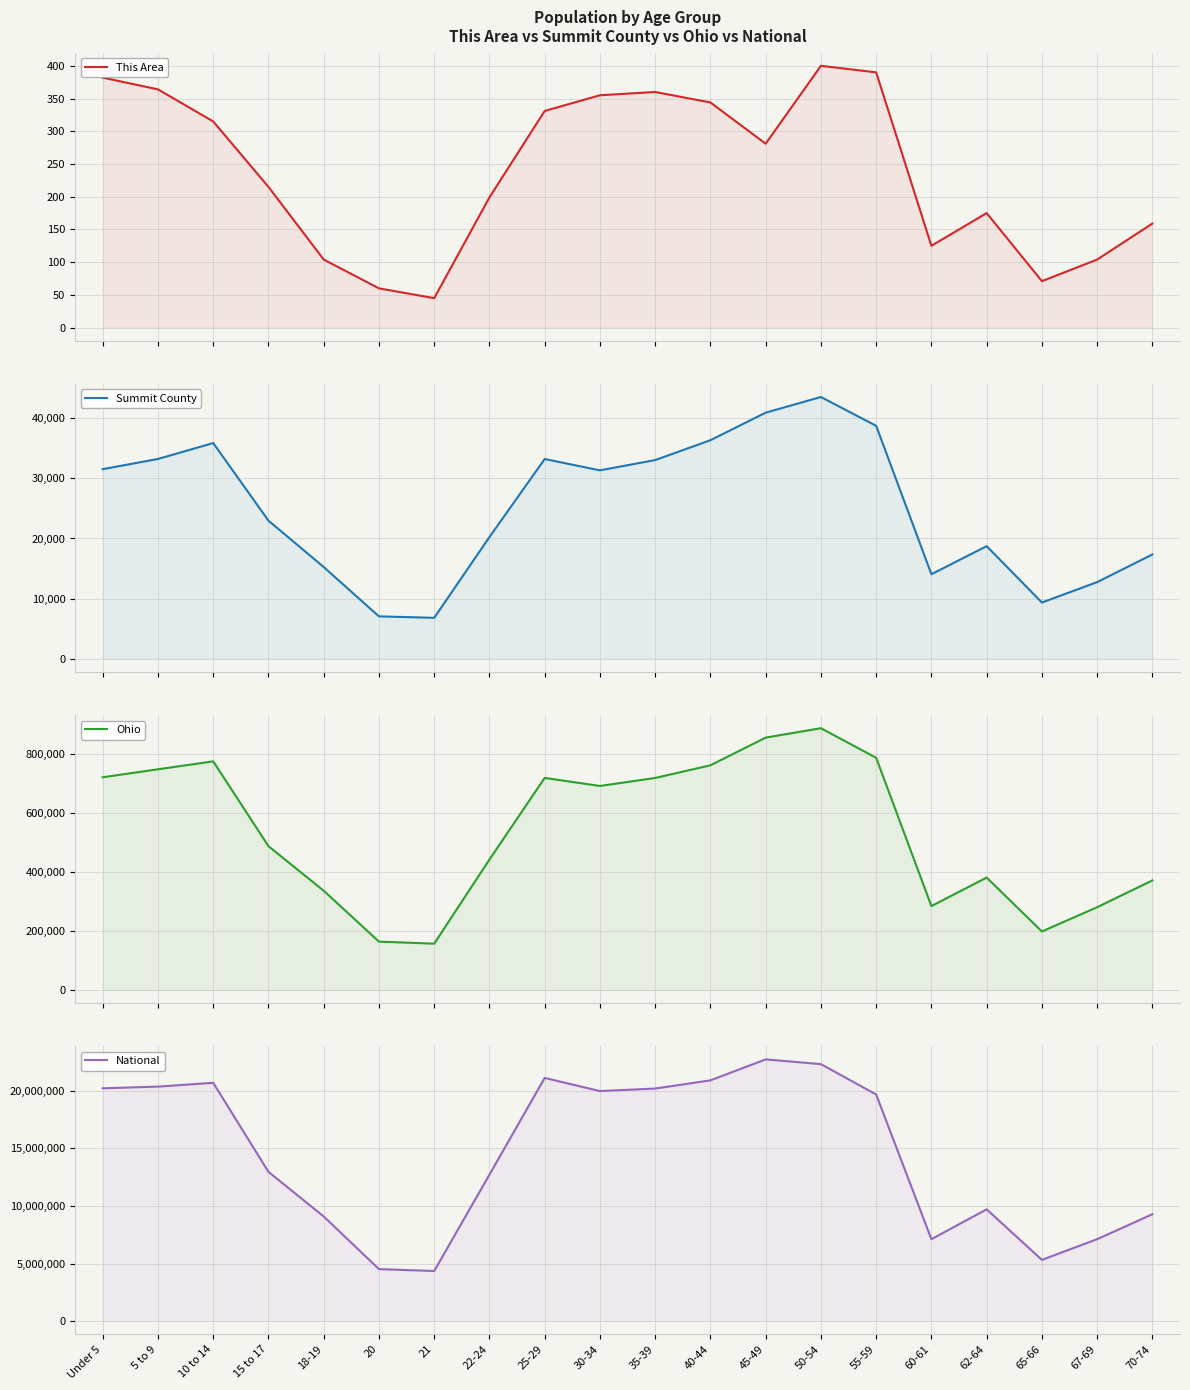

Rank the series by their maximum value, from highest to lowest.

National, Ohio, Summit County, This Area